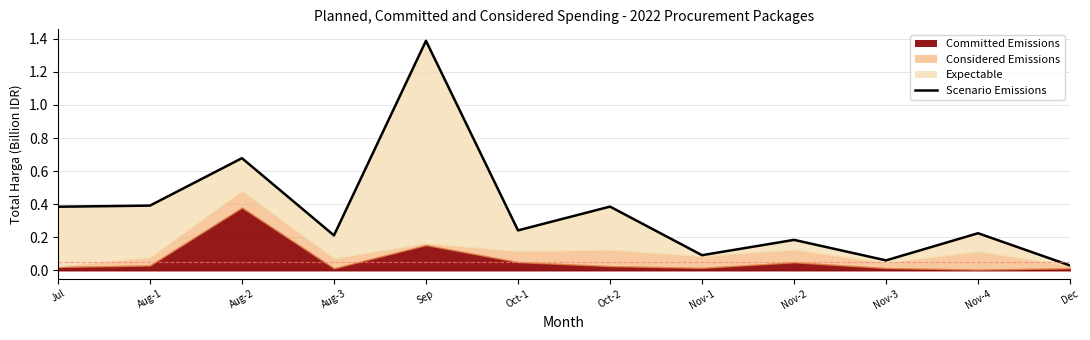

The value at Nov-3 is 0.0. True or false?

False